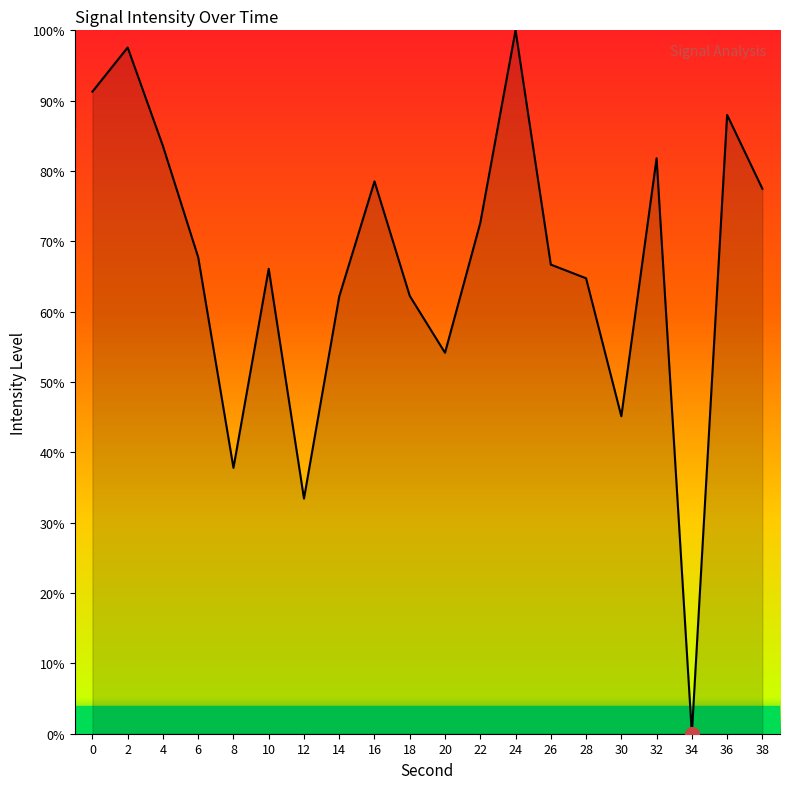

At which category does the chart reach its peak across all series?

24